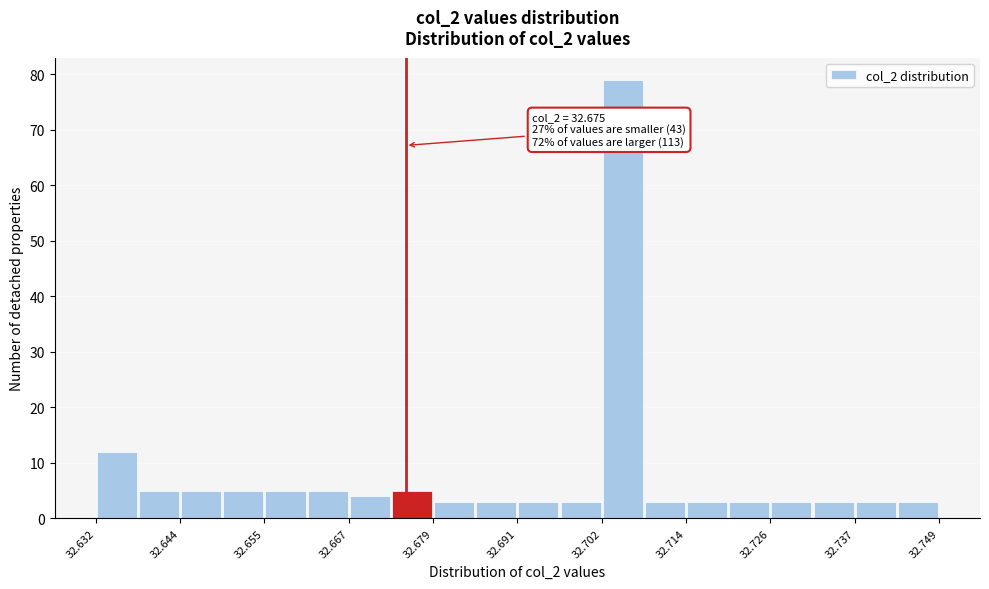

Read against the x-axis, roughly where is the centre of the tallest bar?

32.706